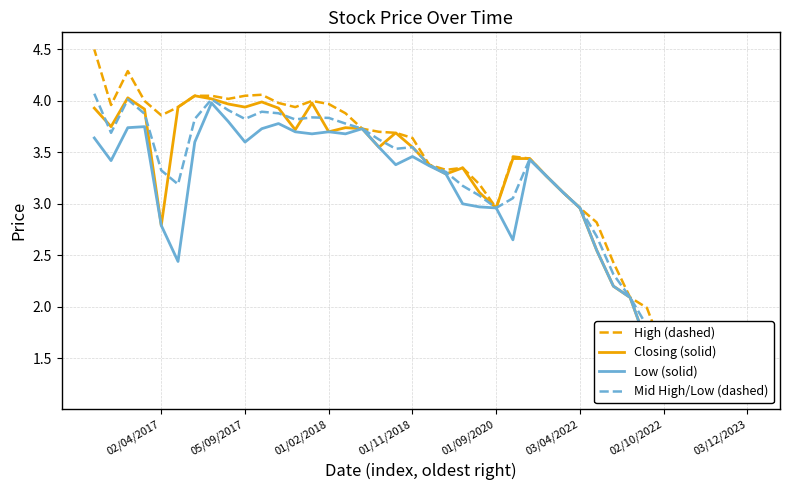

How many data points in Low (solid) are less than 3?

16